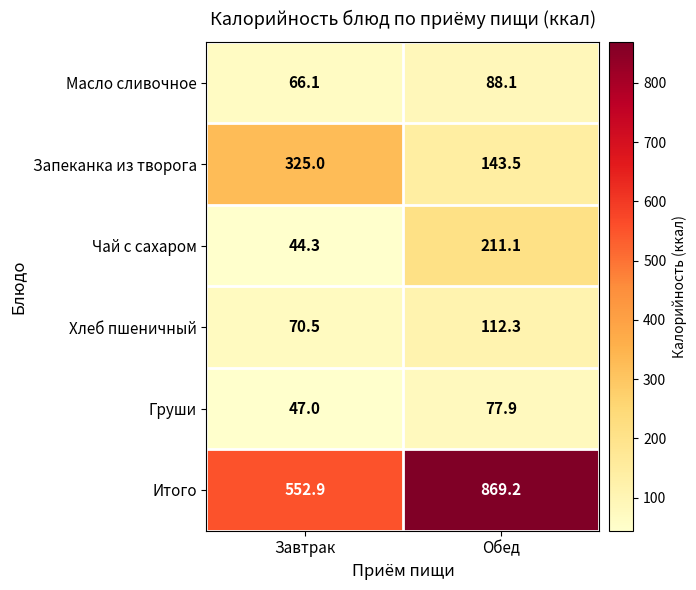

Between Завтрак and Обед, which series saw the biggest shift?

Итого